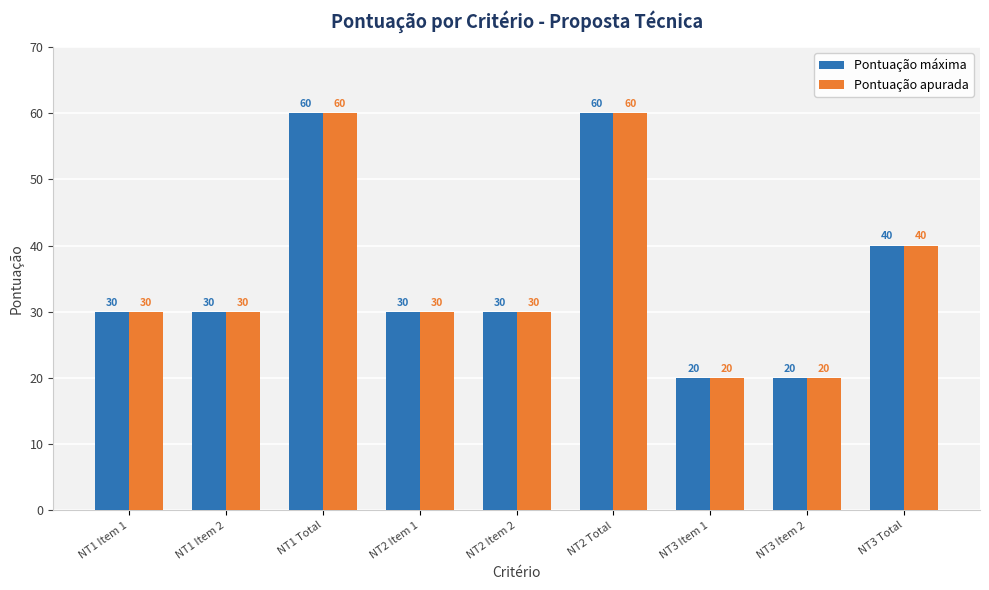

How many groups of bars are there?

9